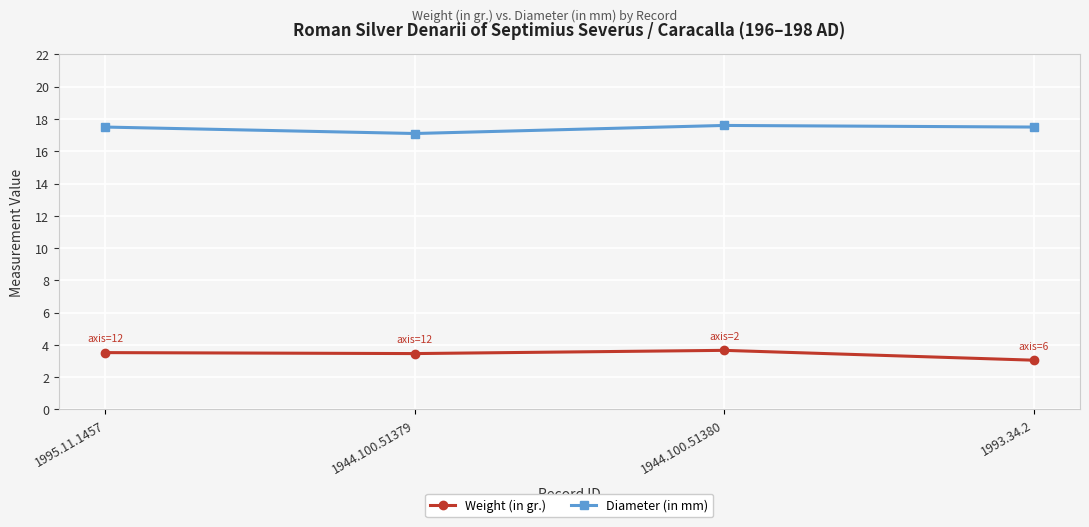

True or false: Diameter (in mm) and Weight (in gr.) cross at least once.

False